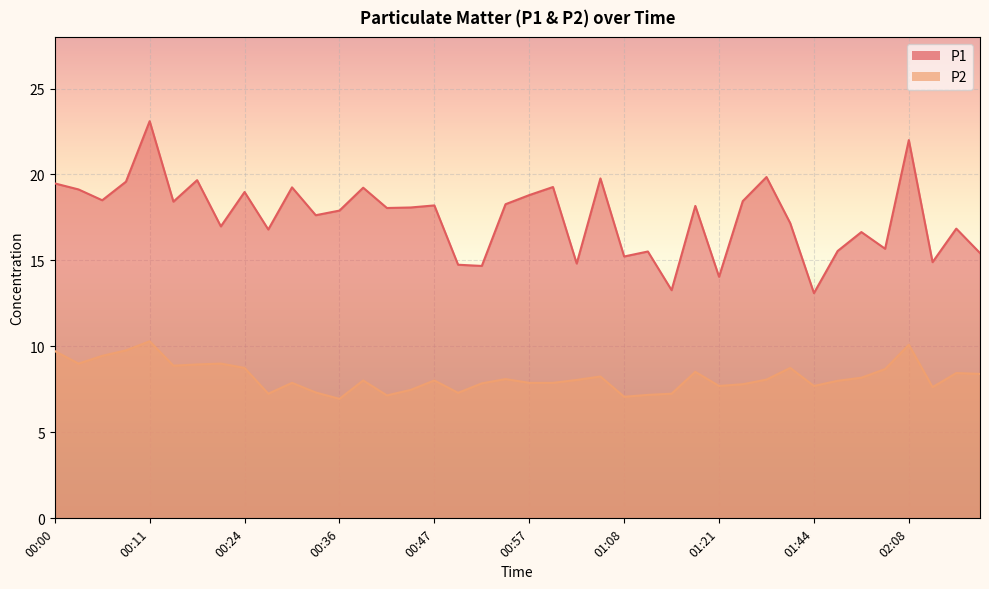

Count the number of categories in the chart.

40